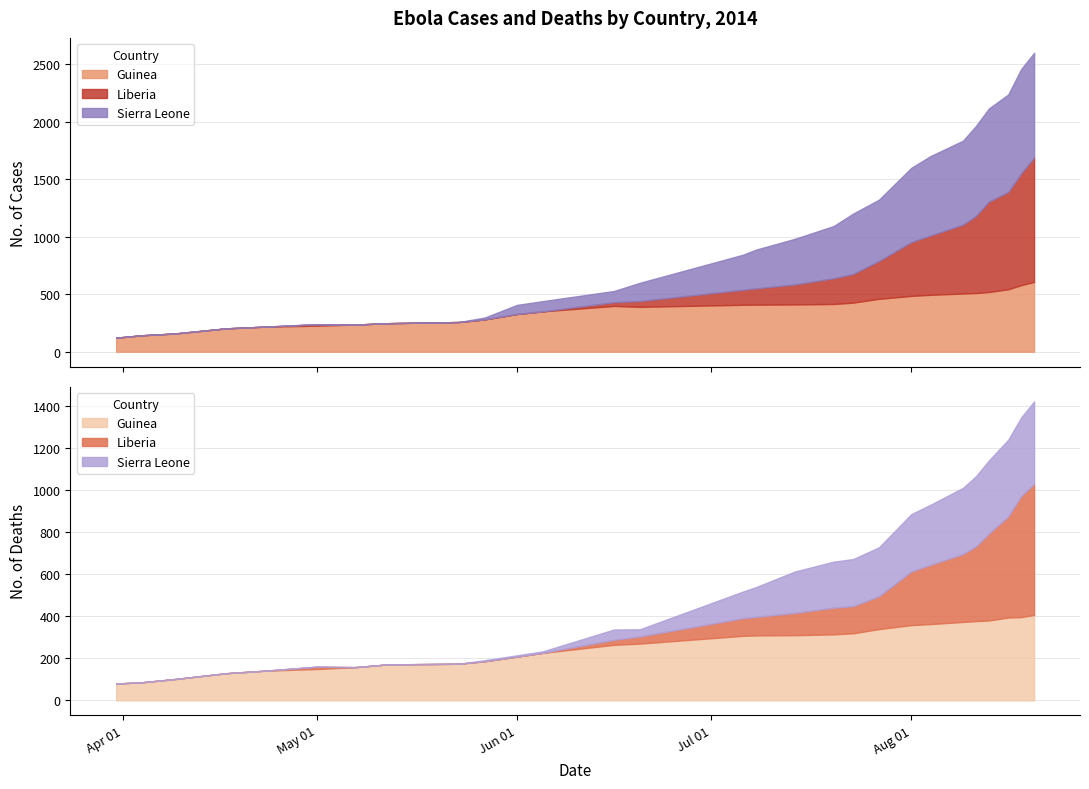

What is the spread (max minus min) of values at 0?

122